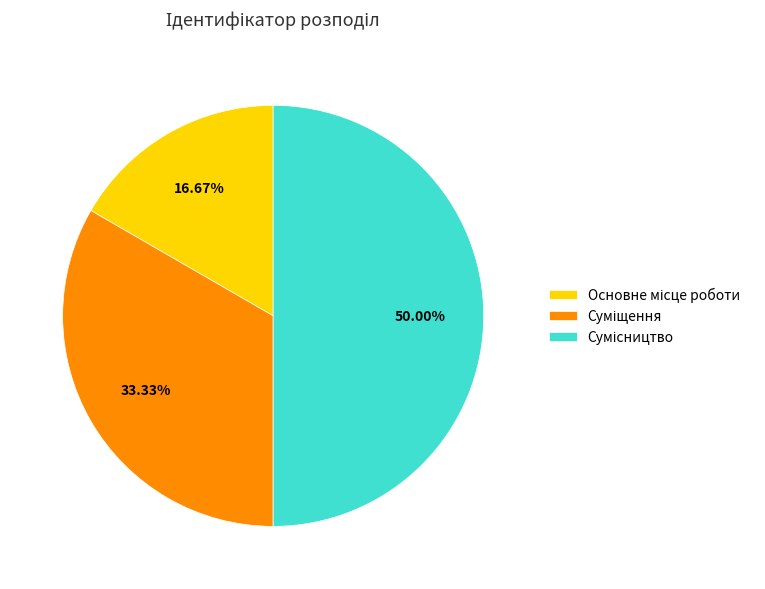

Is there a majority slice in this chart?

No